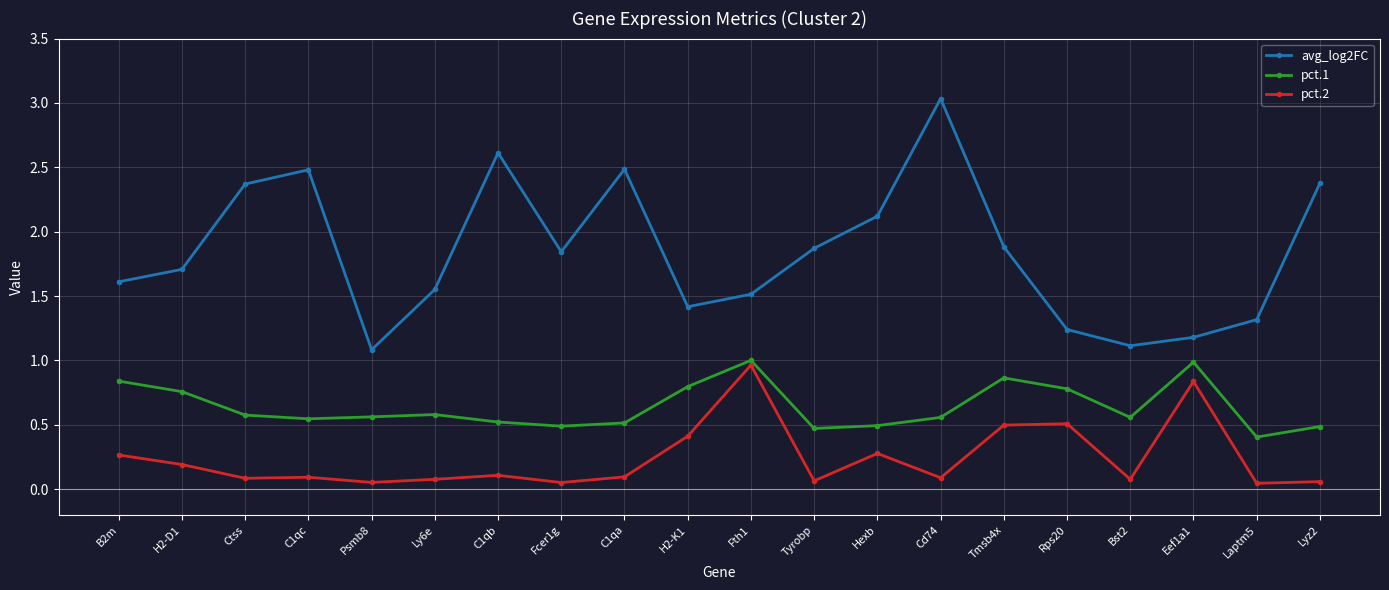

Which series has the widest spread of values?

avg_log2FC